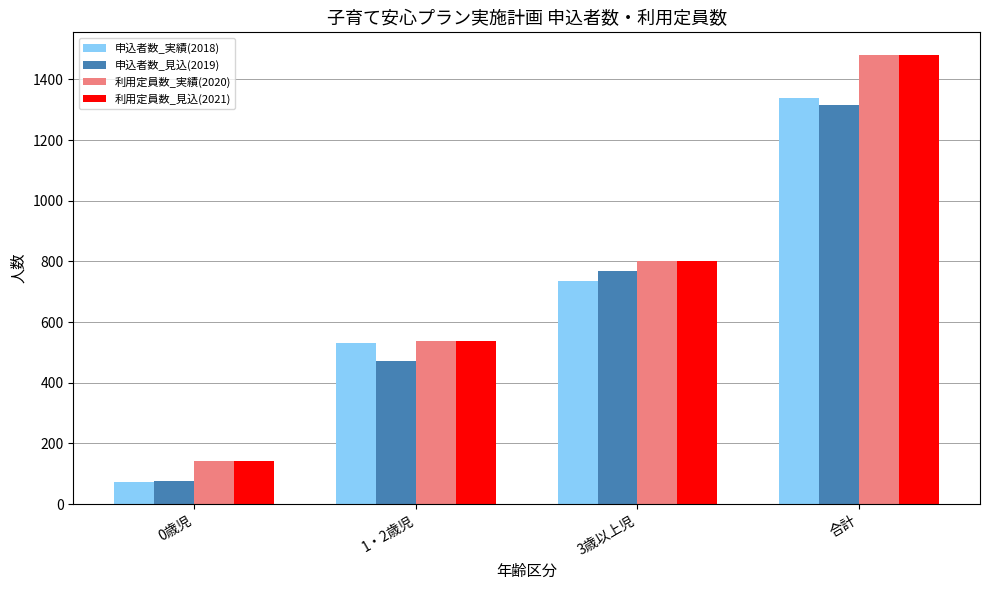

What is the difference between the highest and lowest values at 3歳以上児?

67